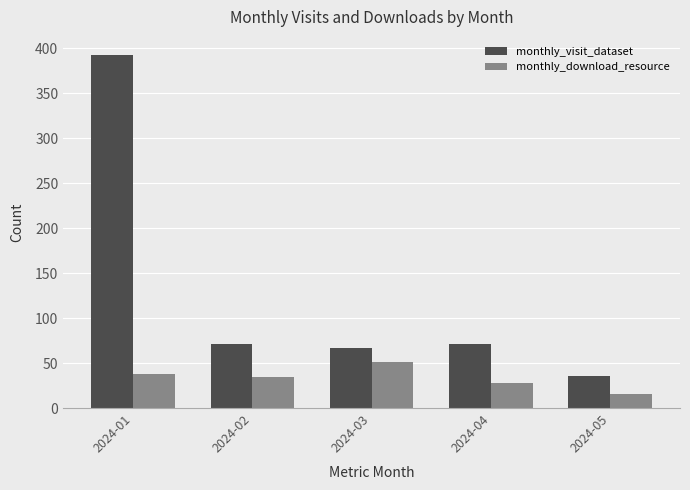

The monthly_visit_dataset series shows 108 at 2024-02. True or false?

False